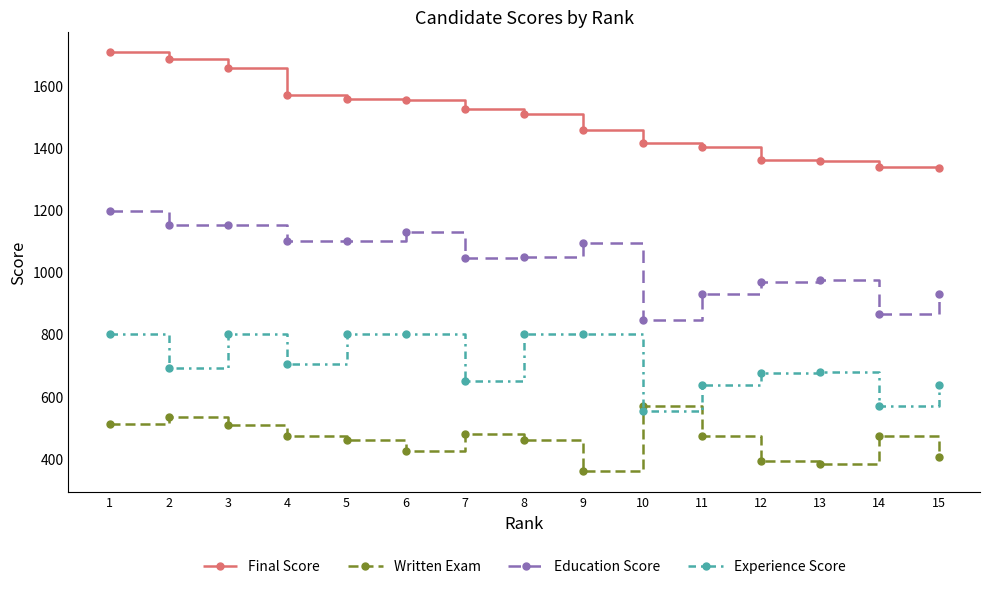

What is the value of the Final Score point at the 15th from the left?

1335.6